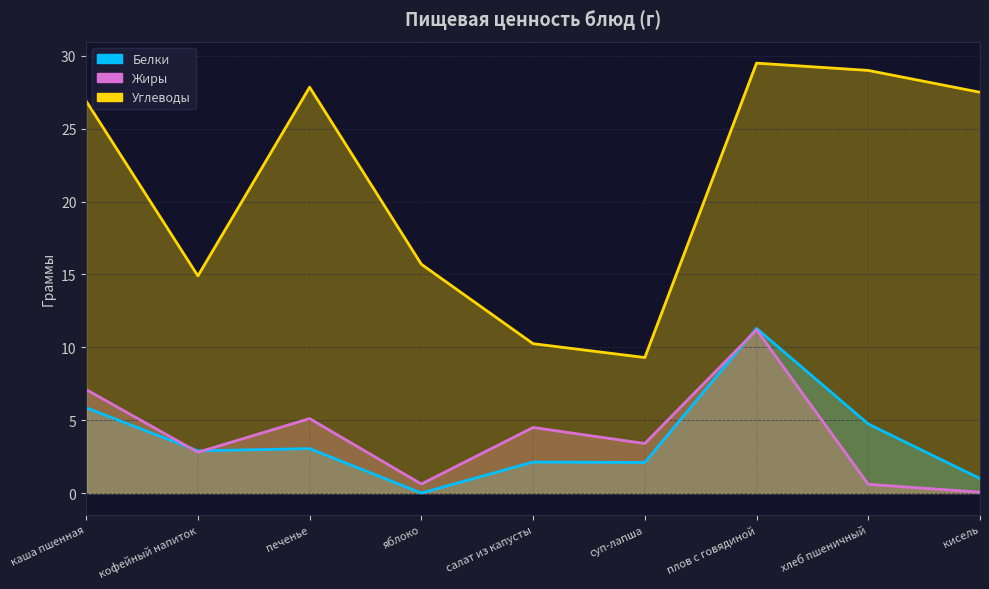

True or false: Белки has more than 0 interior local peaks.

True